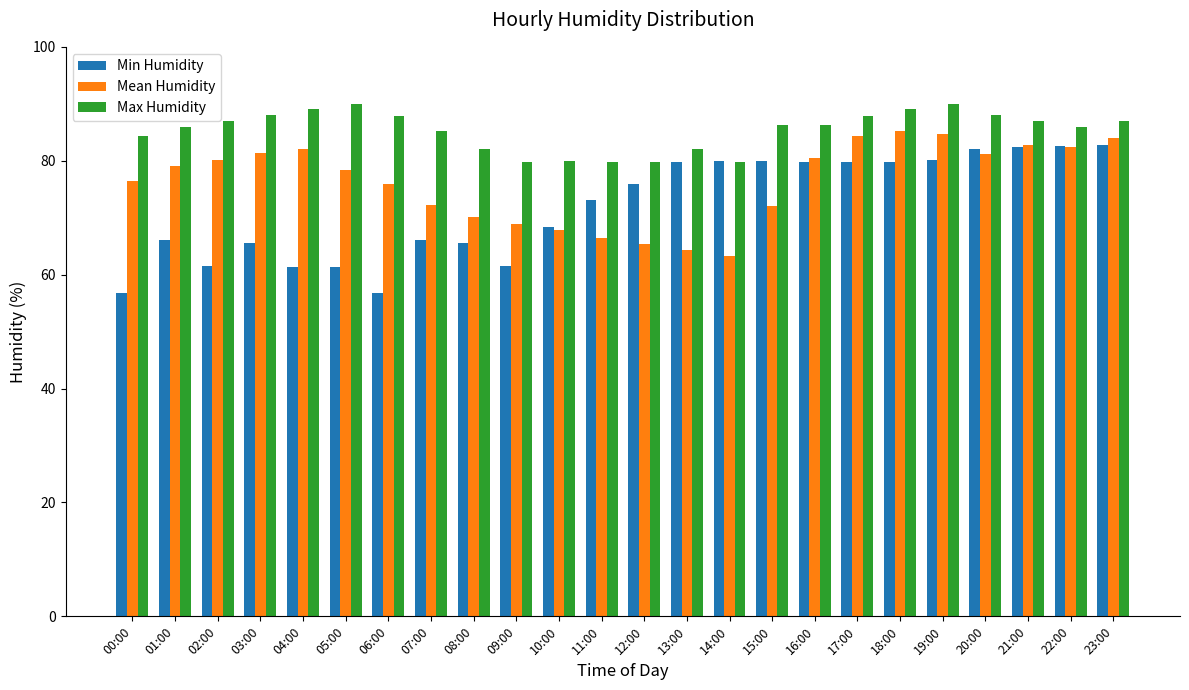

Rank the series at 11:00 from lowest to highest value.

Mean Humidity, Min Humidity, Max Humidity